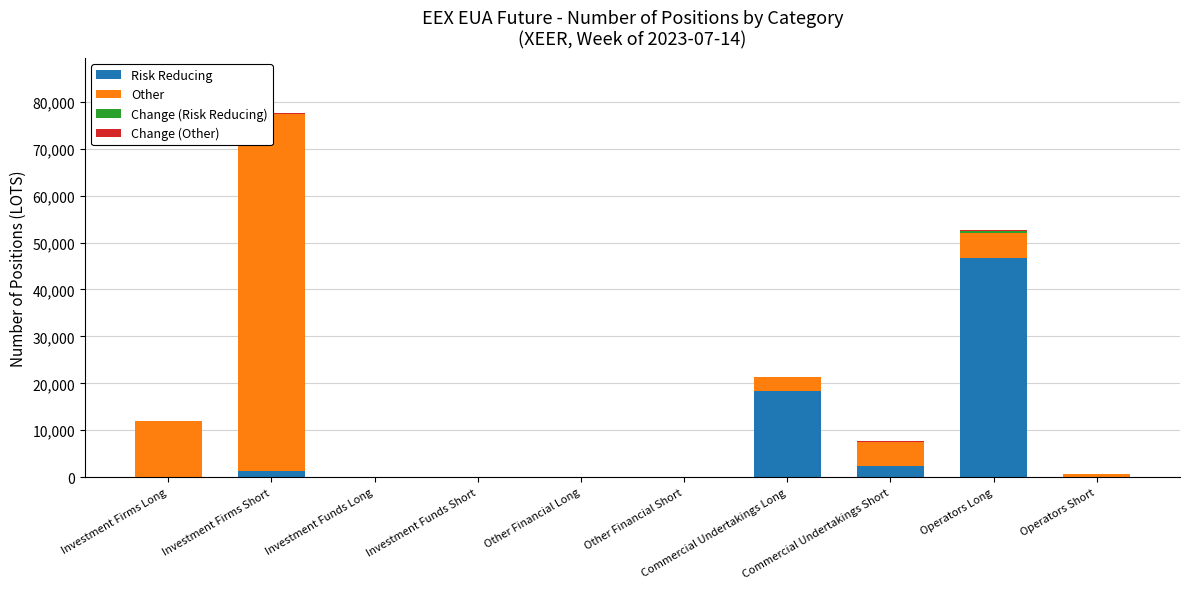

What is the sum of all Risk Reducing values?

68618